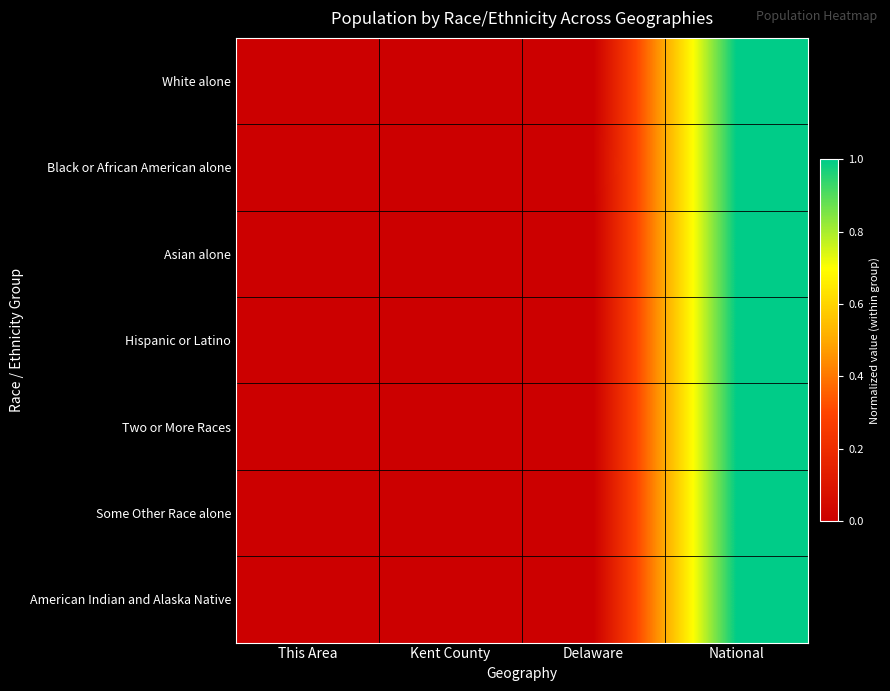

List the series in order of their peak value, lowest first.

White alone, Black or African American alone, Asian alone, Hispanic or Latino, Two or More Races, Some Other Race alone, American Indian and Alaska Native